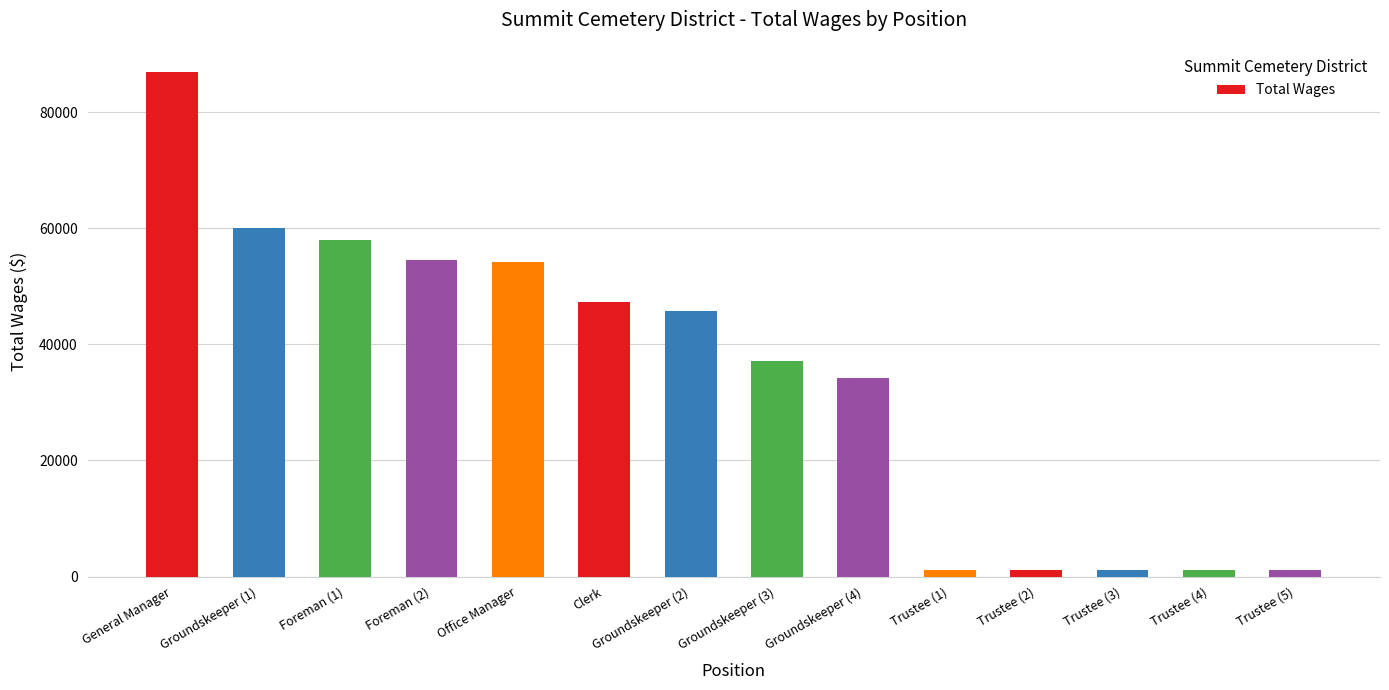

Where does the data first go above 45668?

General Manager